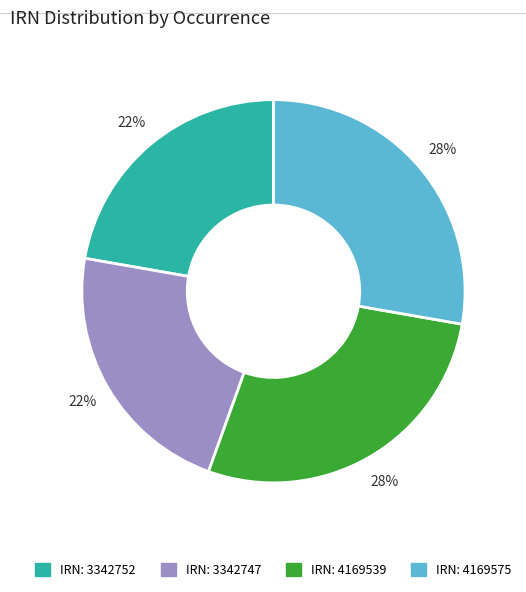

Is there a majority slice in this chart?

No